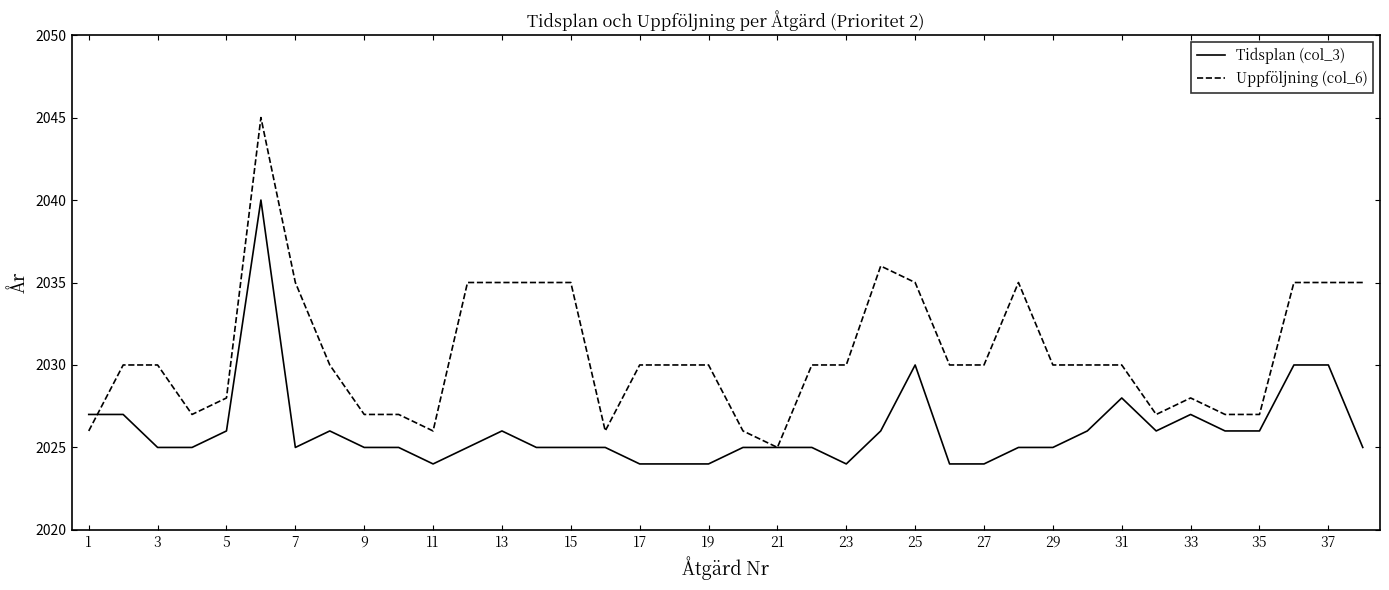

Which series has the widest spread of values?

Uppföljning (col_6)